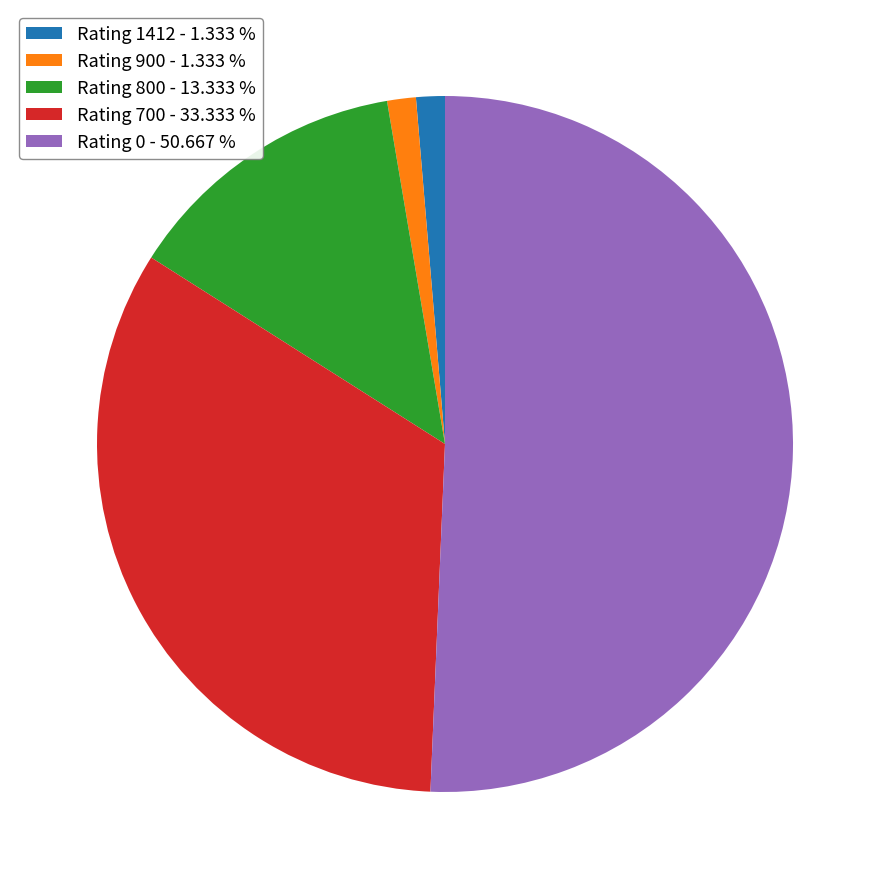

Do Rating 800 - 13.333 % and Rating 0 - 50.667 % together represent more than half of the pie?

Yes